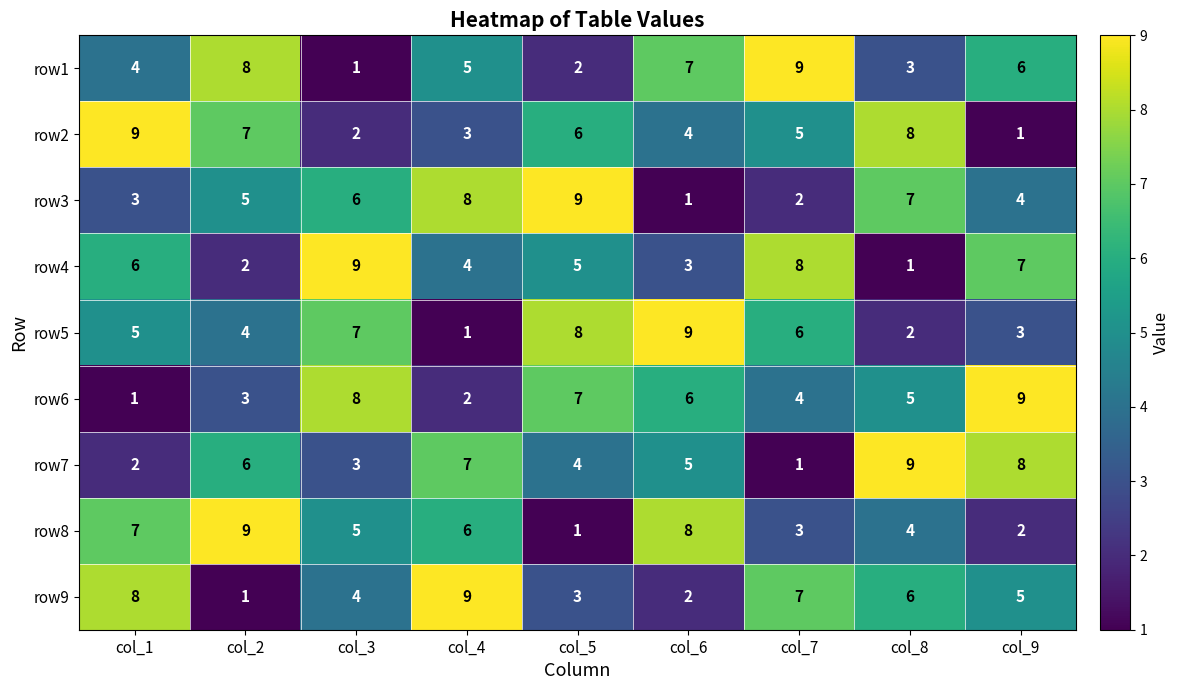

Between col_4 and col_8, which series saw the biggest shift?

row2